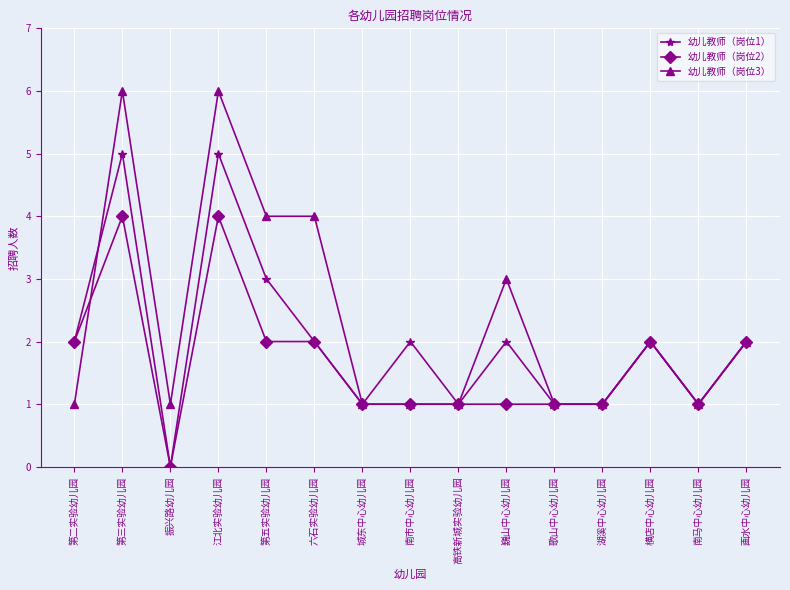

Reading right to left, what are all the values shown in this chart?

幼儿教师（岗位1）: 2	1	2	1	1	2	1	2	1	2	3	5	0	5	2
幼儿教师（岗位2）: 2	1	2	1	1	1	1	1	1	2	2	4	0	4	2
幼儿教师（岗位3）: 2	1	2	1	1	3	1	1	1	4	4	6	1	6	1